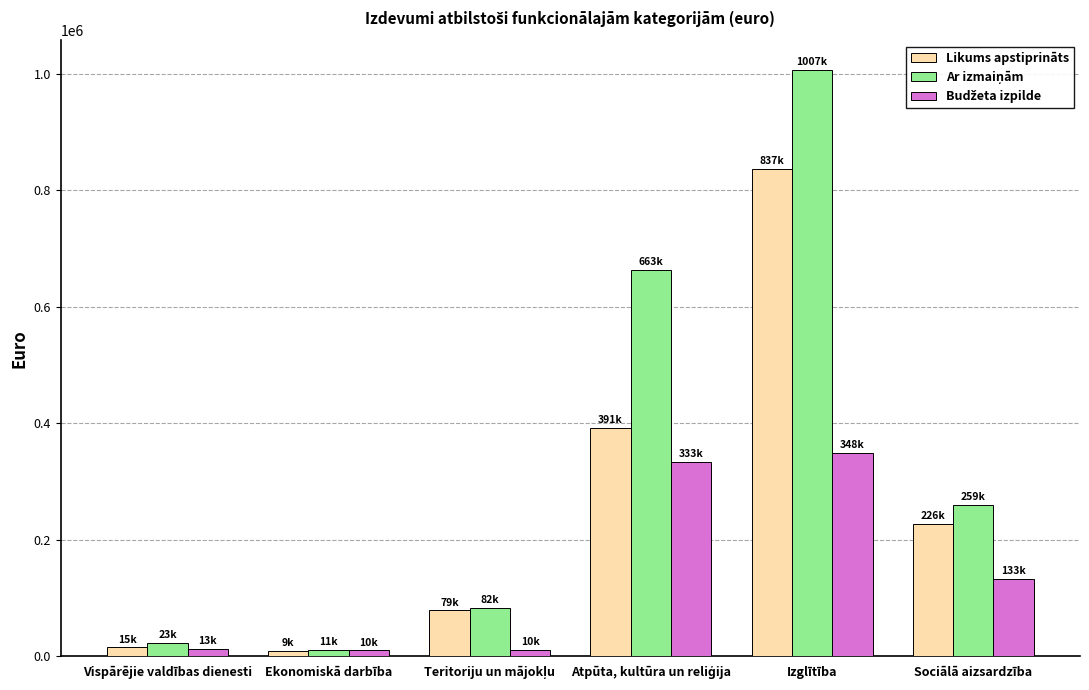

What is the maximum value for Likums apstiprināts?

836740